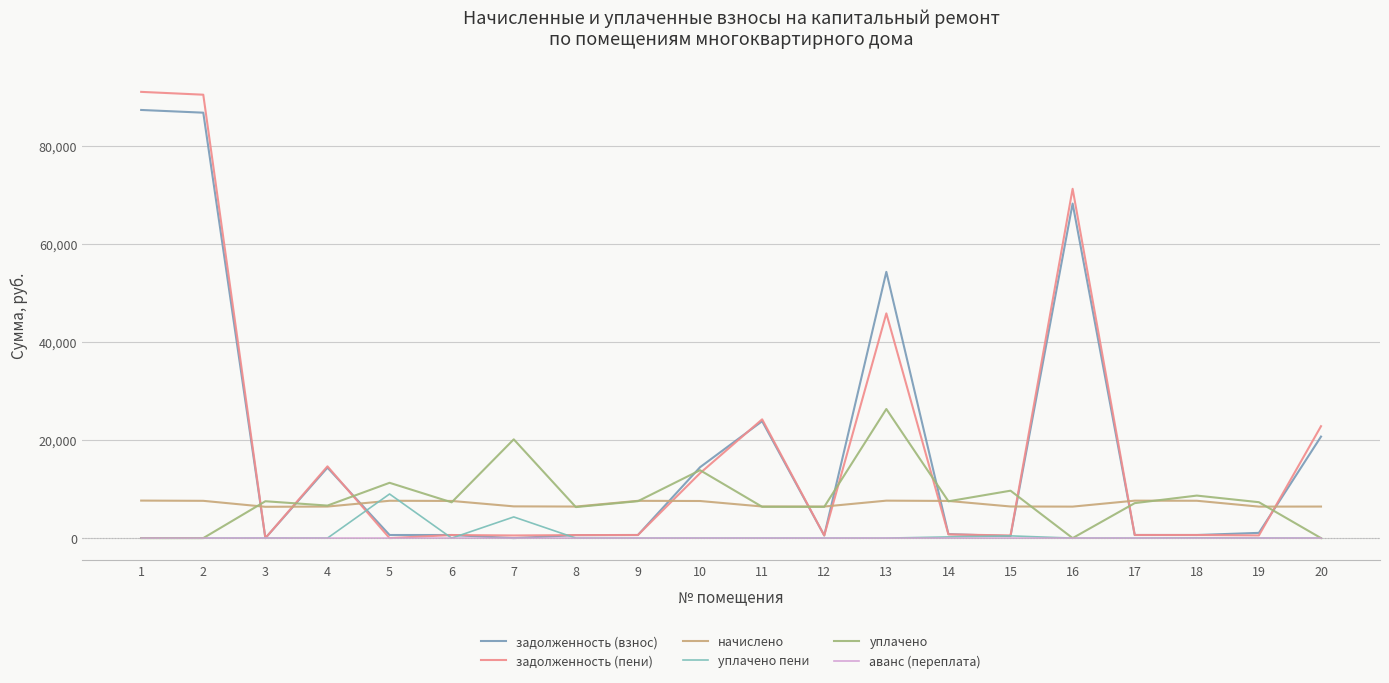

Rank the series by their maximum value, from highest to lowest.

задолженность (пени), задолженность (взнос), уплачено, уплачено пени, начислено, аванс (переплата)